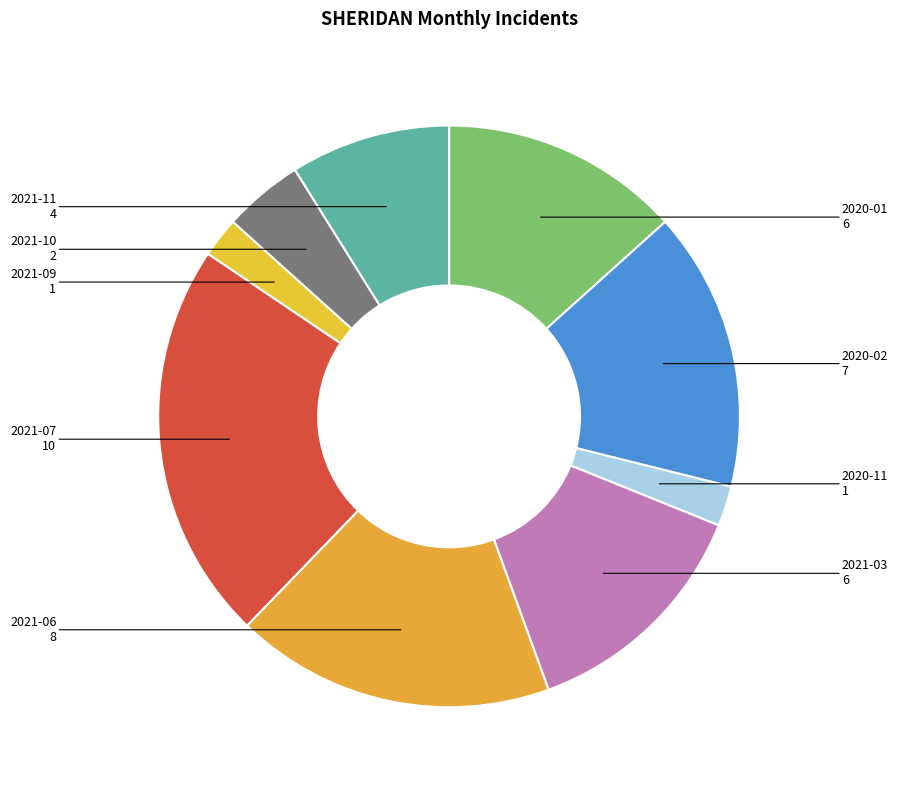

Is the sum of 2021-10 and 2020-02 greater than half?

No